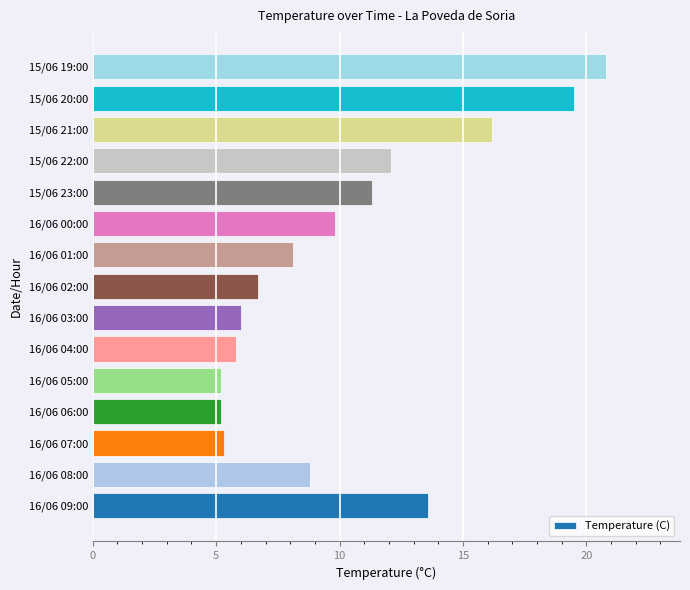

Which category has the highest value across all series?

15/06 19:00